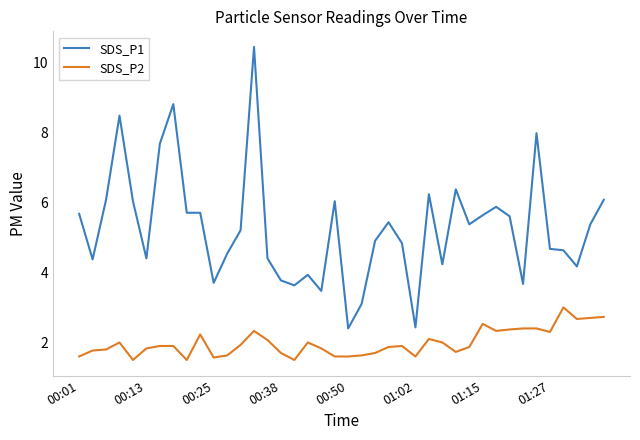

Which series has the largest total across all categories?

SDS_P1